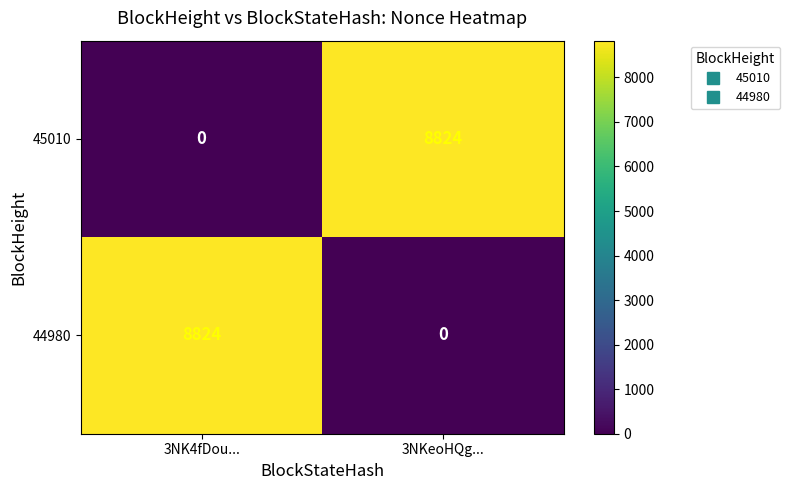

Reading left to right, what are all the values shown in this chart?

45010: 0	8824
44980: 8824	0